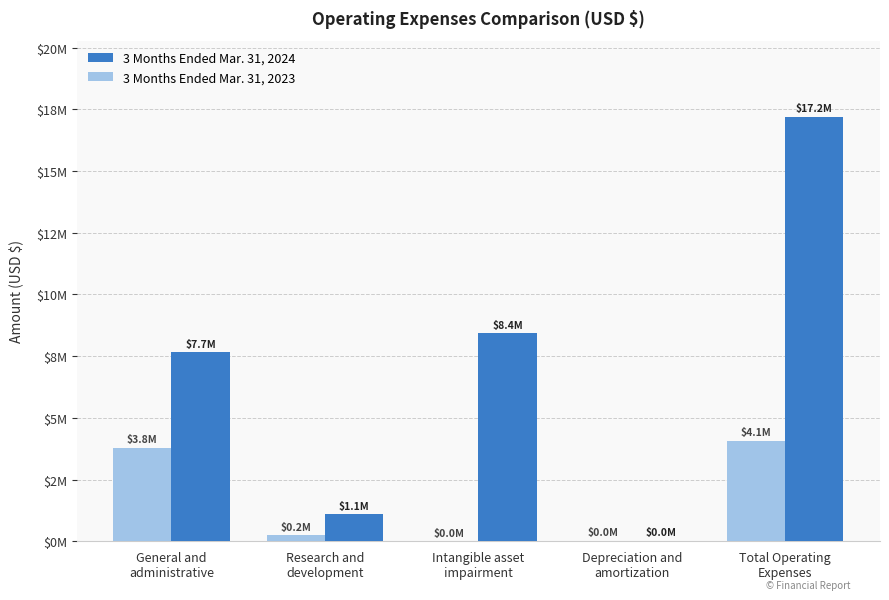

Between General and
administrative and Intangible asset
impairment, which series saw the biggest shift?

3 Months Ended Mar. 31, 2023